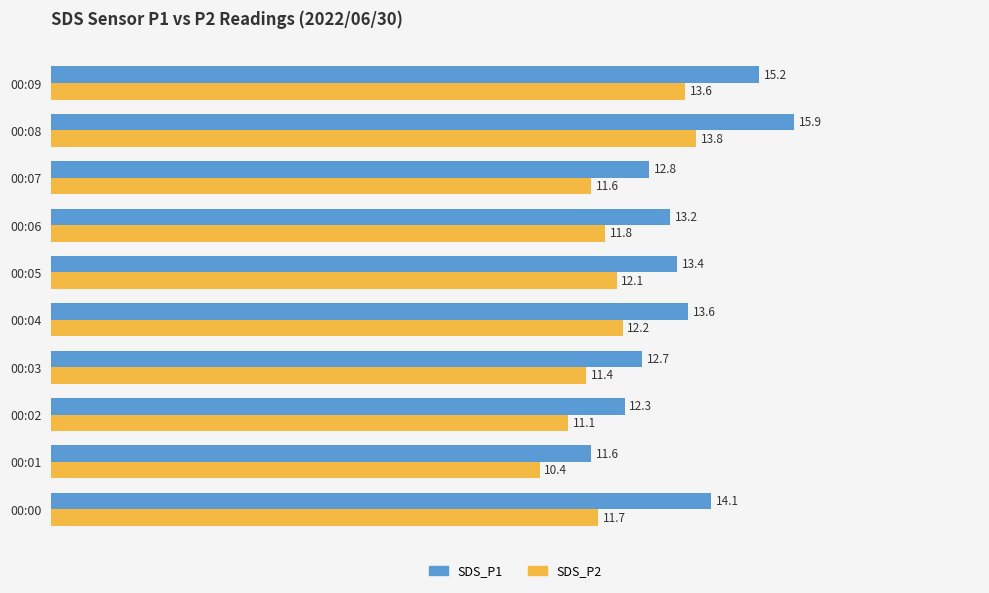

Which series has the largest total across all categories?

SDS_P1